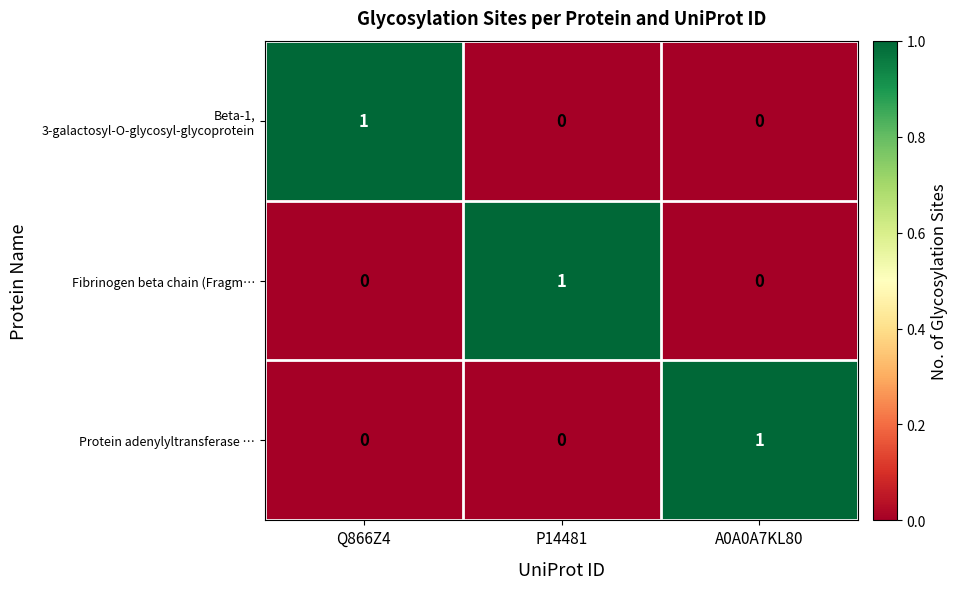

How many Fibrinogen beta chain (Fragm… values are between 0 and 1?

3